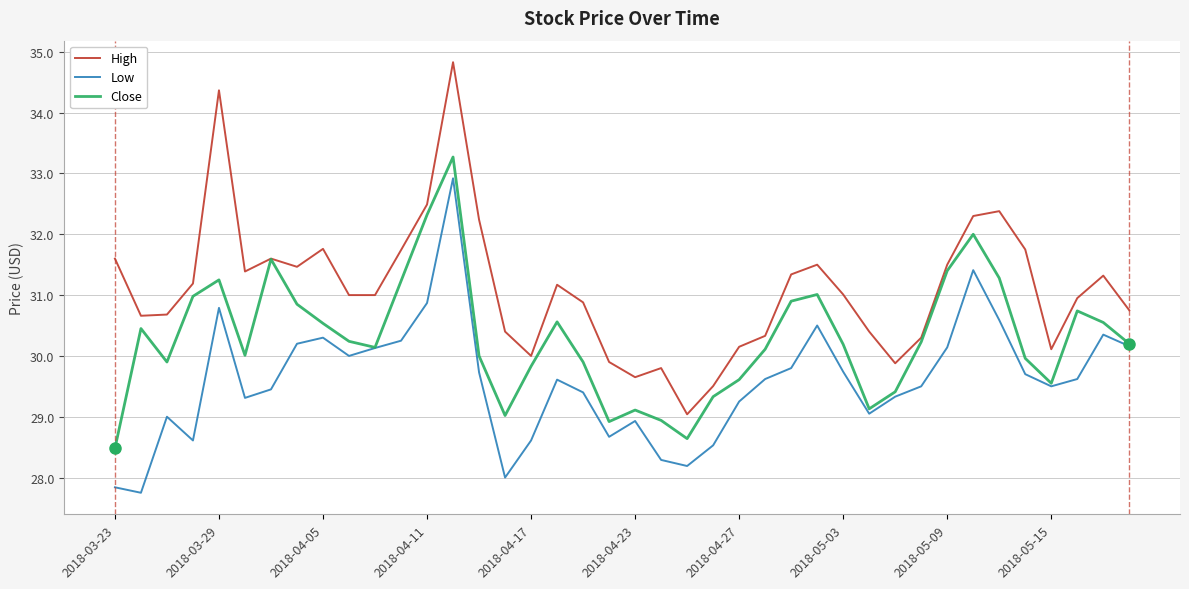

What is the greatest value displayed?

34.8